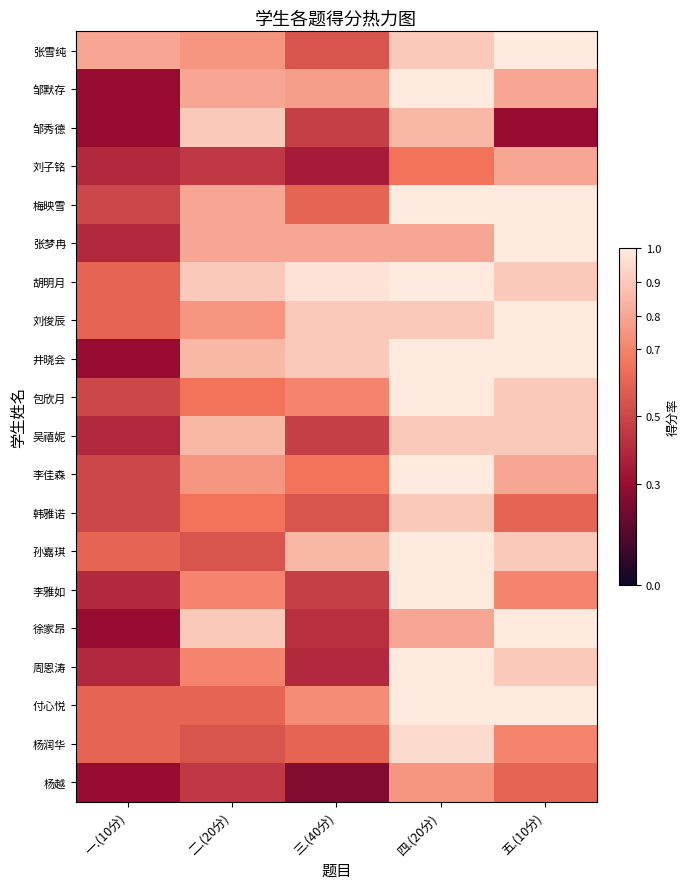

Reading left to right, transcribe all the data shown in this chart.

张雪纯: 一.(10分)=0.8	二.(20分)=0.8	三.(40分)=0.6	四.(20分)=0.9	五.(10分)=1.0
邹默存: 一.(10分)=0.3	二.(20分)=0.8	三.(40分)=0.8	四.(20分)=1.0	五.(10分)=0.8
邹秀德: 一.(10分)=0.3	二.(20分)=0.9	三.(40分)=0.5	四.(20分)=0.8	五.(10分)=0.3
刘子铭: 一.(10分)=0.4	二.(20分)=0.5	三.(40分)=0.3	四.(20分)=0.7	五.(10分)=0.8
梅映雪: 一.(10分)=0.5	二.(20分)=0.8	三.(40分)=0.6	四.(20分)=1.0	五.(10分)=1.0
张梦冉: 一.(10分)=0.4	二.(20分)=0.8	三.(40分)=0.8	四.(20分)=0.8	五.(10分)=1.0
胡明月: 一.(10分)=0.6	二.(20分)=0.9	三.(40分)=1.0	四.(20分)=1.0	五.(10分)=0.9
刘俊辰: 一.(10分)=0.6	二.(20分)=0.8	三.(40分)=0.9	四.(20分)=0.9	五.(10分)=1.0
井晓会: 一.(10分)=0.3	二.(20分)=0.8	三.(40分)=0.9	四.(20分)=1.0	五.(10分)=1.0
包欣月: 一.(10分)=0.5	二.(20分)=0.7	三.(40分)=0.7	四.(20分)=1.0	五.(10分)=0.9
吴禧妮: 一.(10分)=0.4	二.(20分)=0.8	三.(40分)=0.5	四.(20分)=0.9	五.(10分)=0.9
李佳森: 一.(10分)=0.5	二.(20分)=0.8	三.(40分)=0.7	四.(20分)=1.0	五.(10分)=0.8
韩雅诺: 一.(10分)=0.5	二.(20分)=0.7	三.(40分)=0.6	四.(20分)=0.9	五.(10分)=0.6
孙嘉琪: 一.(10分)=0.6	二.(20分)=0.6	三.(40分)=0.8	四.(20分)=1.0	五.(10分)=0.9
李雅如: 一.(10分)=0.4	二.(20分)=0.7	三.(40分)=0.5	四.(20分)=1.0	五.(10分)=0.7
徐家昂: 一.(10分)=0.3	二.(20分)=0.9	三.(40分)=0.4	四.(20分)=0.8	五.(10分)=1.0
周恩涛: 一.(10分)=0.4	二.(20分)=0.7	三.(40分)=0.4	四.(20分)=1.0	五.(10分)=0.9
付心悦: 一.(10分)=0.6	二.(20分)=0.6	三.(40分)=0.7	四.(20分)=1.0	五.(10分)=1.0
杨润华: 一.(10分)=0.6	二.(20分)=0.6	三.(40分)=0.6	四.(20分)=0.9	五.(10分)=0.7
杨越: 一.(10分)=0.3	二.(20分)=0.5	三.(40分)=0.2	四.(20分)=0.8	五.(10分)=0.6